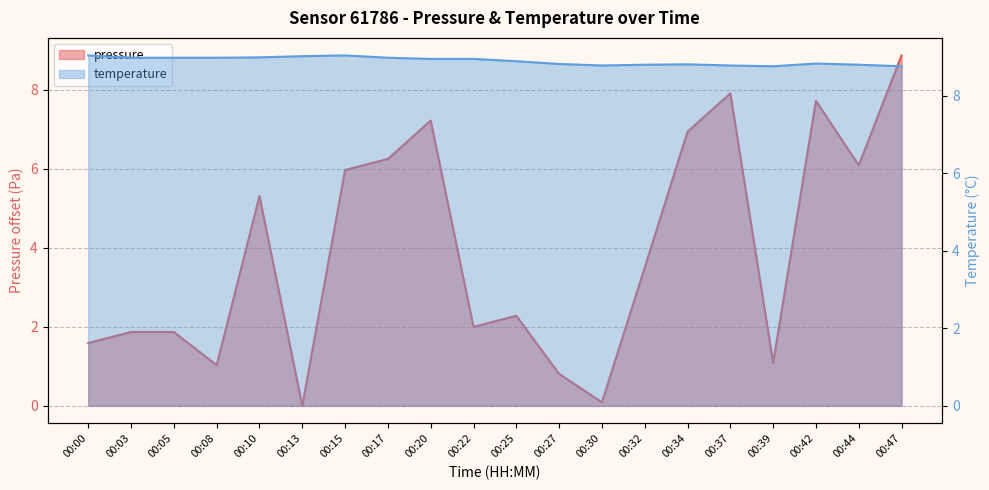

Which series ends up on top after the final intersection of pressure and temperature?

pressure